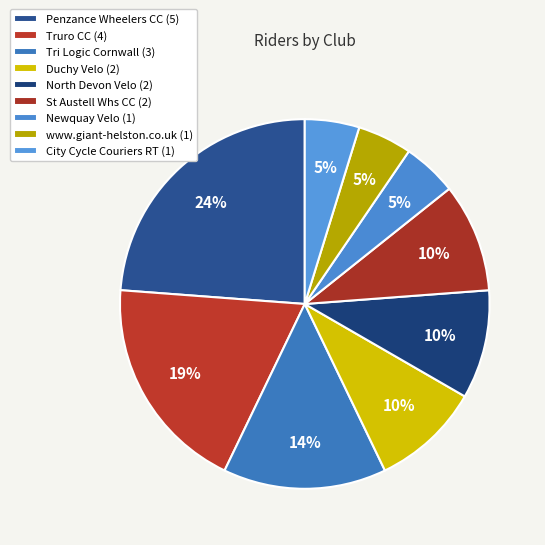

What percentage is the St Austell Whs CC slice, to the nearest percent?

10%